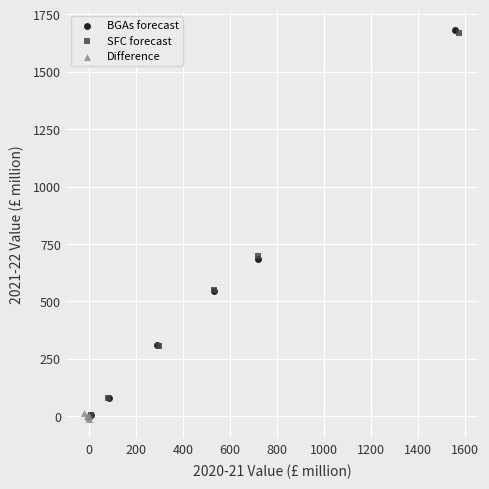

Which series has the widest spread of Y values?

BGAs forecast